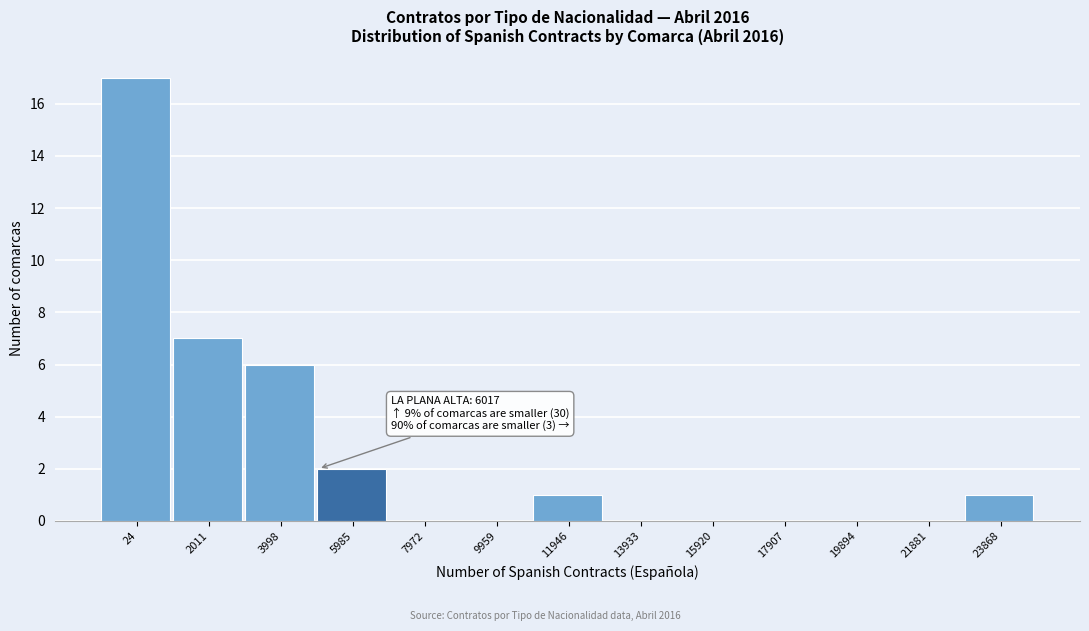

Reading left to right, transcribe all the data shown in this chart.

24=17	2011=7	3998=6	5985=2	7972=0	9959=0	11946=1	13933=0	15920=0	17907=0	19894=0	21881=0	23868=1